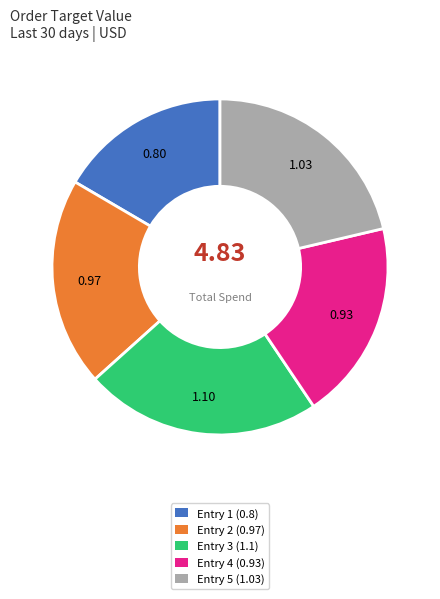

Does Entry 2 (0.97) account for over 50% of the chart?

No